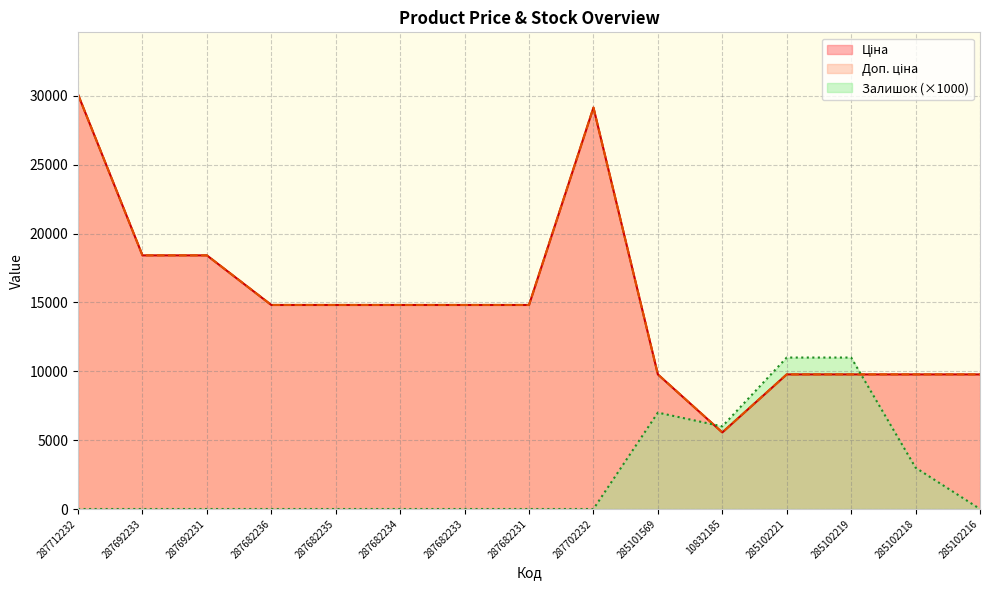

True or false: Доп. ціна and Ціна intersect in this chart.

False